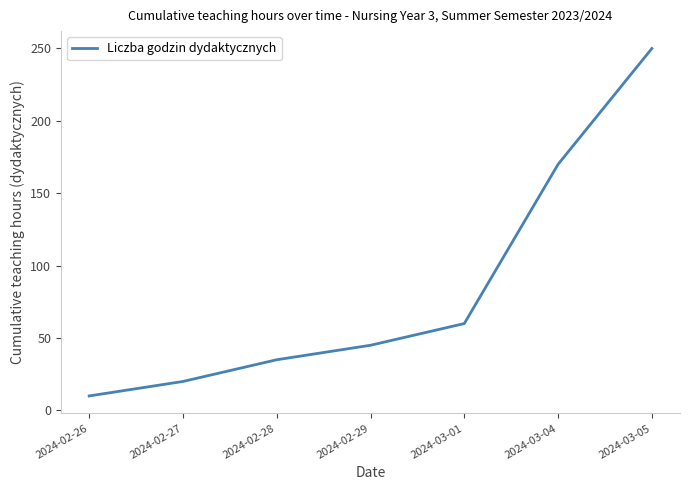

Is it true that the value at 2024-03-01 is 60?

True